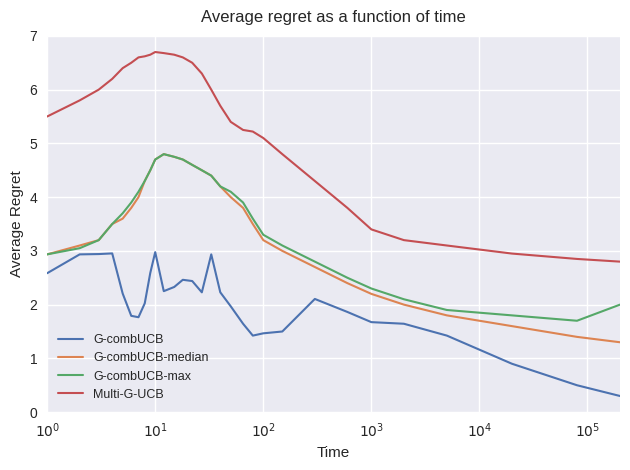

What is the sum of all G-combUCB-median values?

102.5